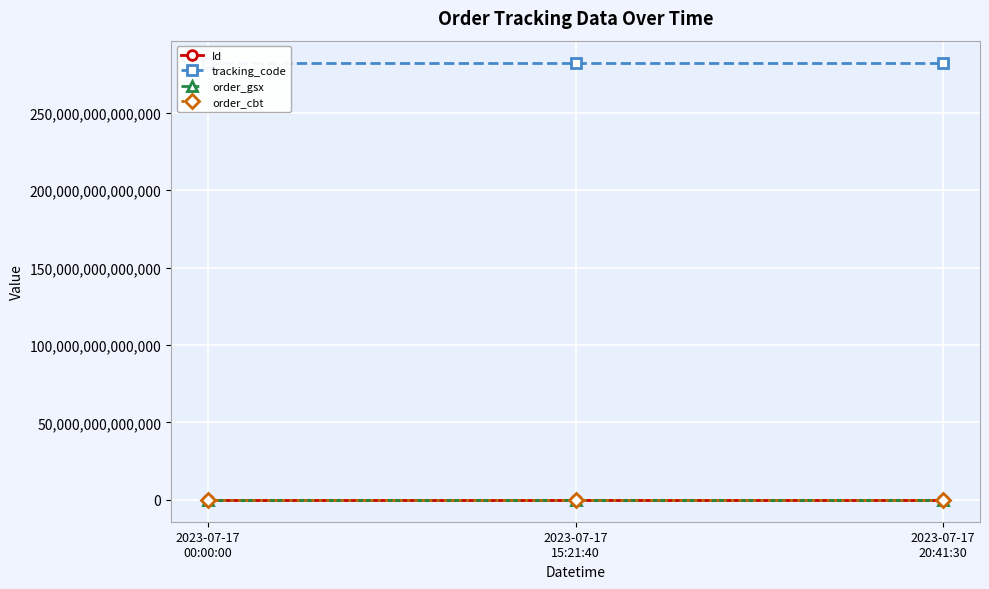

Which category has the highest value across all series?

2023-07-17
00:00:00